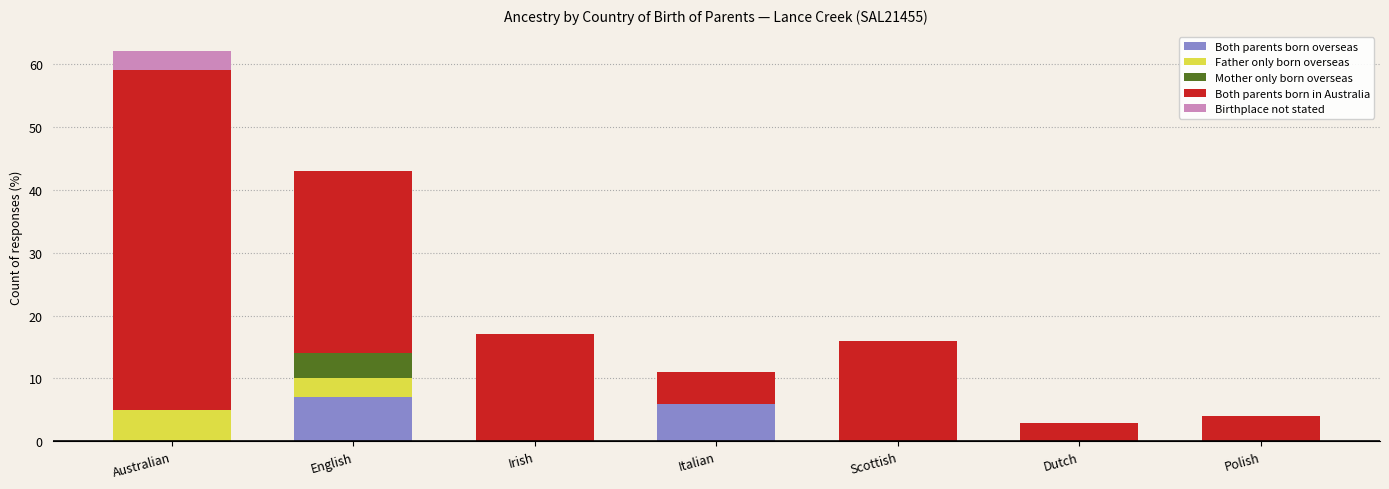

What is the total value across all series at Irish?

17